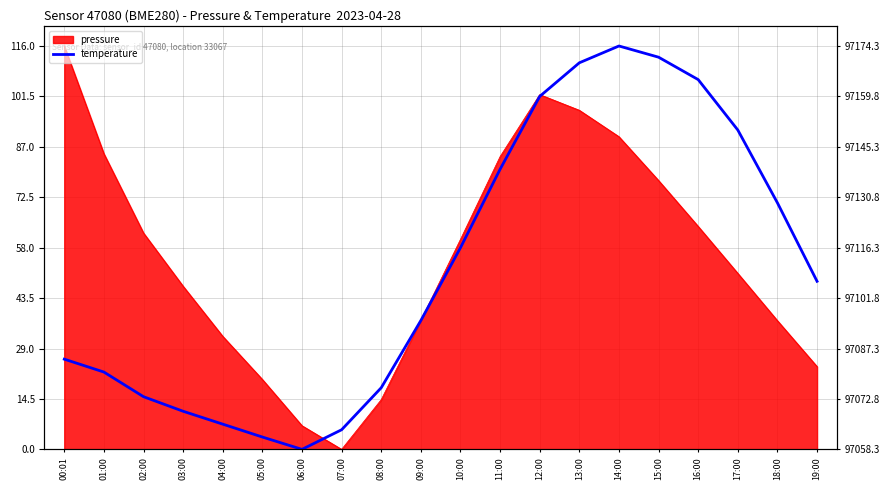

At which label does the data first exceed 48?

10:00